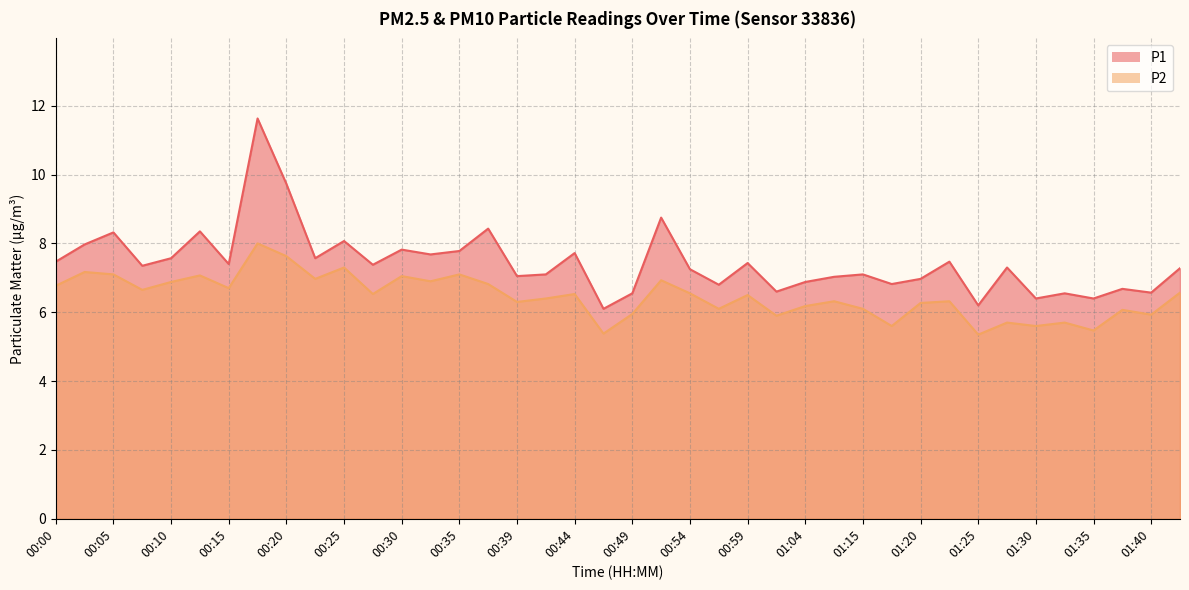

True or false: P2 and P1 cross at least once.

False